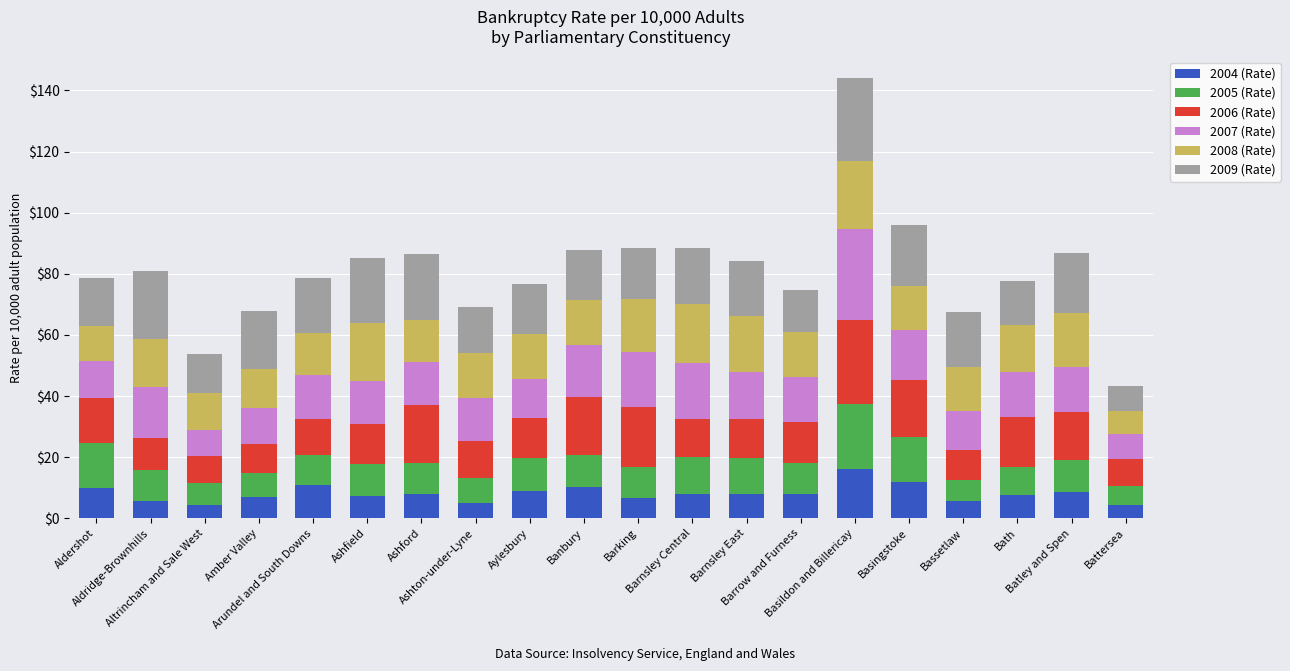

What is the maximum value for 2004 (Rate)?

16.2